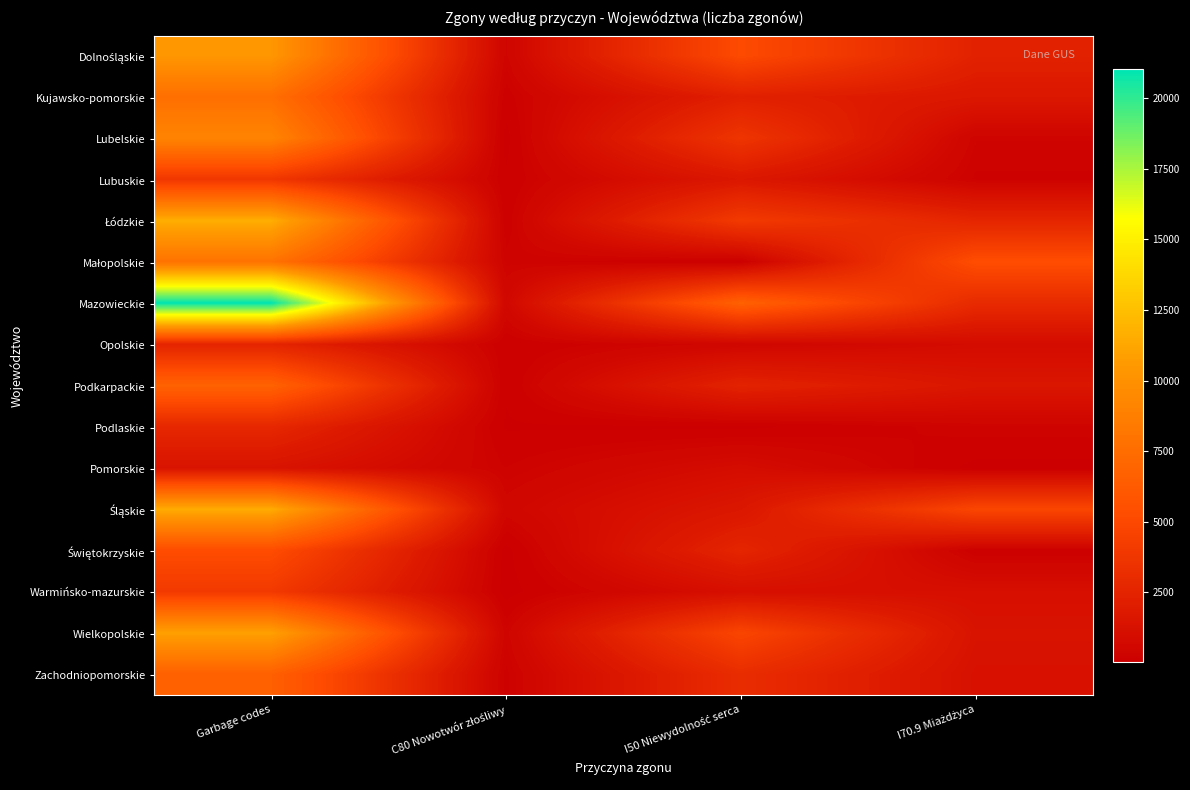

Which series has the largest total across all categories?

Mazowieckie